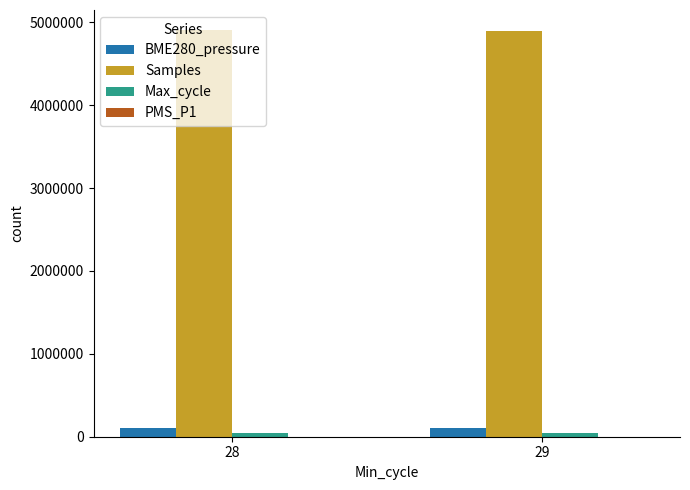

What is the sum of all Samples values?

9799408.3